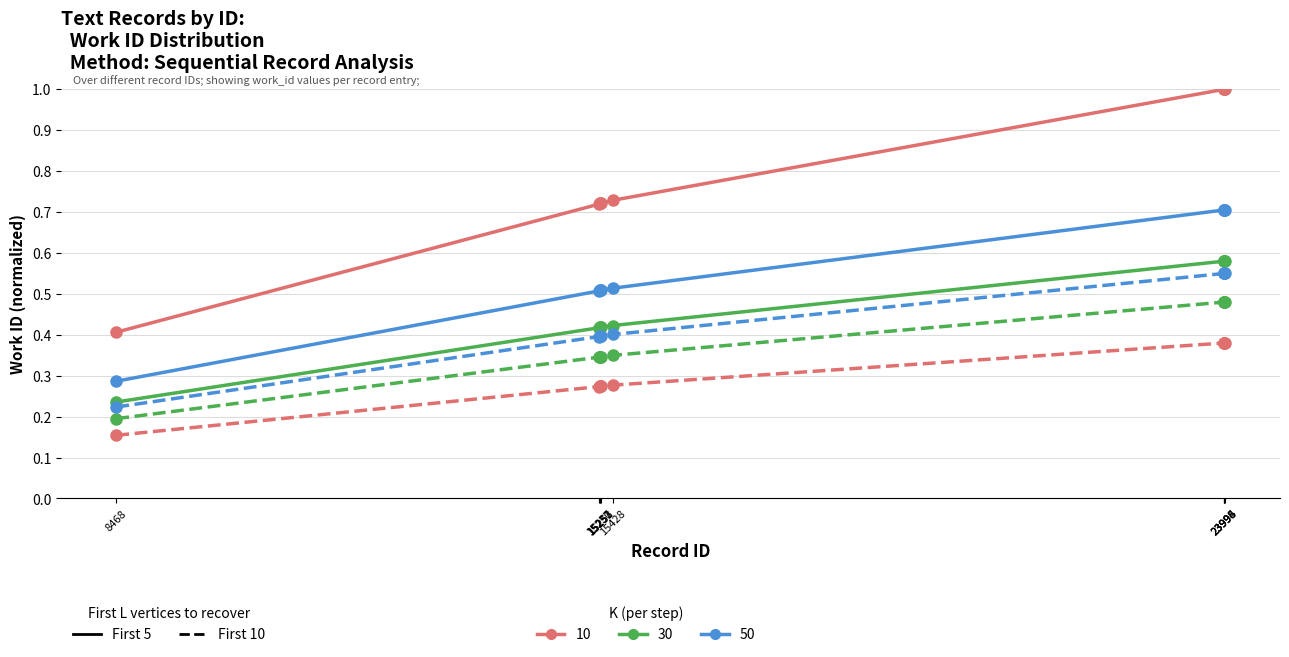

What is the greatest value displayed?

1.0